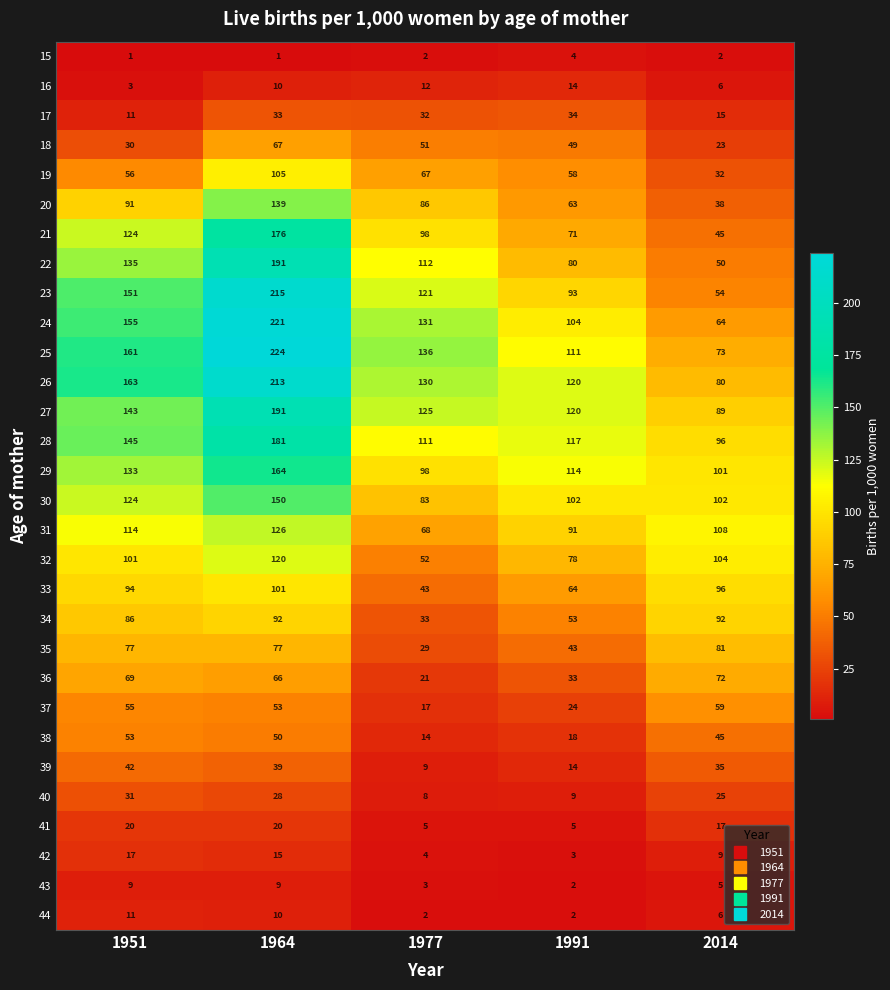

Which series has the widest spread of values?

23